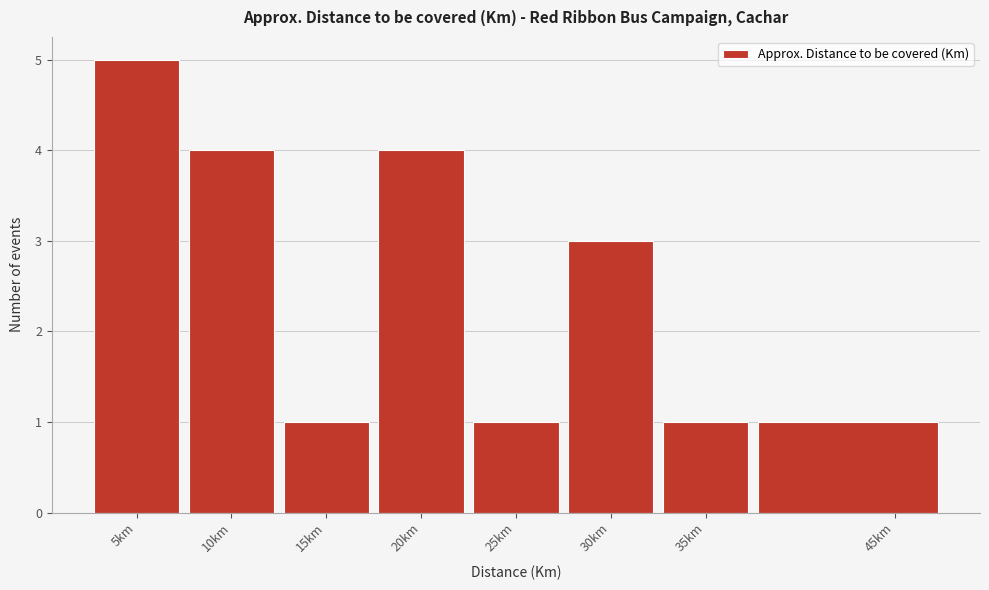

What is the height of the bar covering 12.5 to 17.5 on the x-axis? The values are not printed on the chart, so give them approximately, as read against the axis.

1